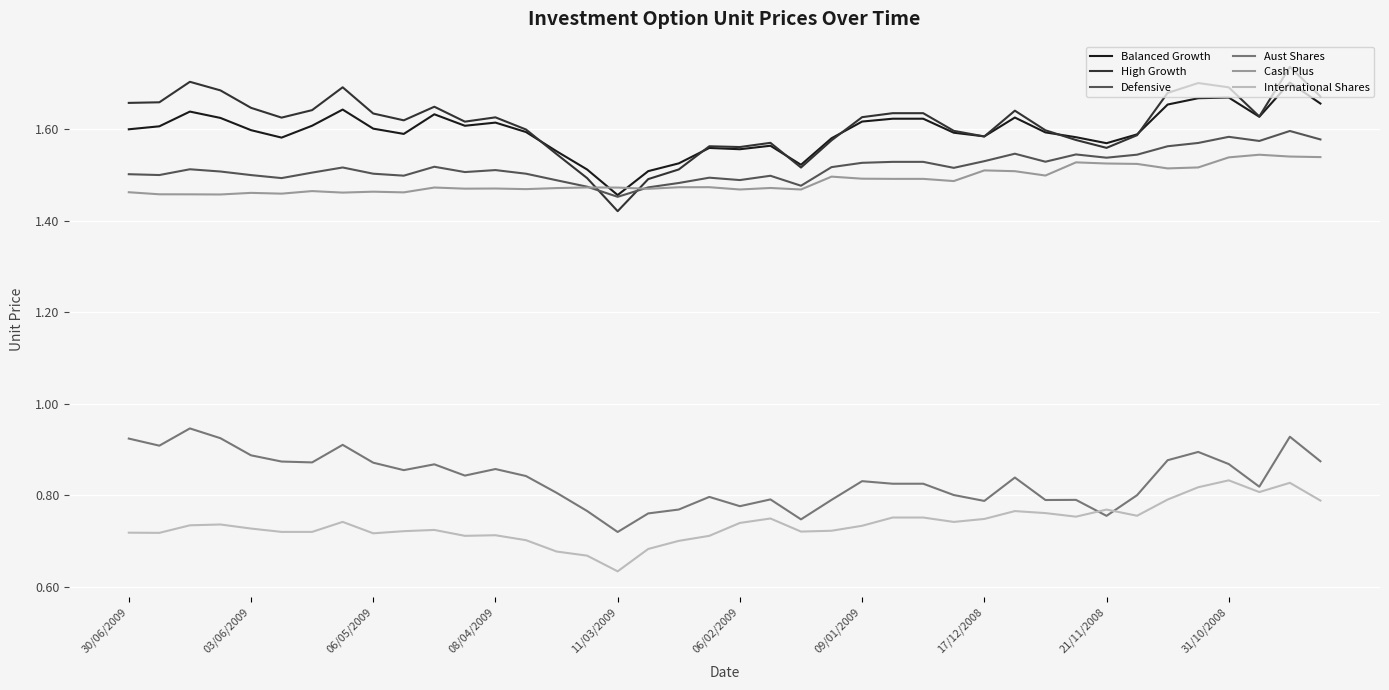

True or false: High Growth and International Shares cross at least once.

False